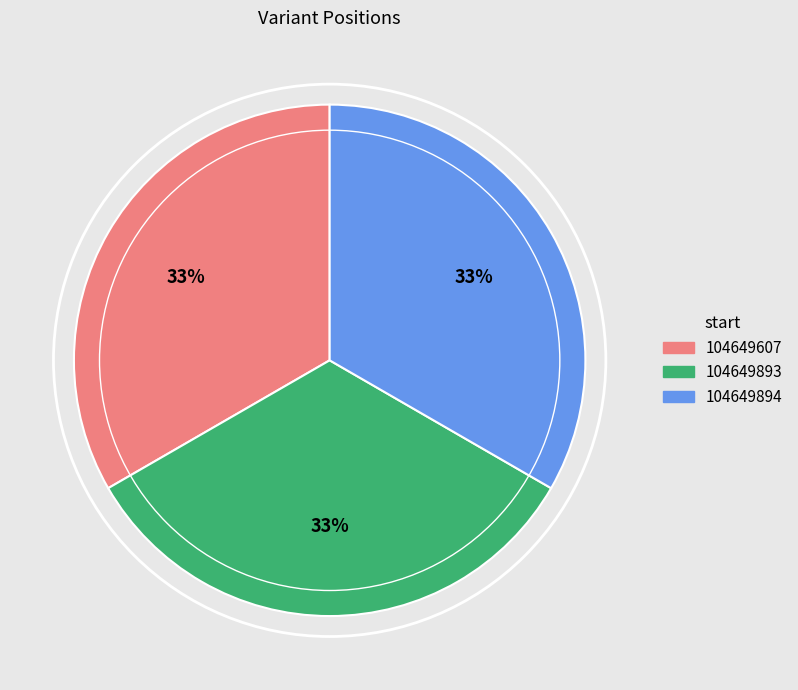

Do 104649607 and 104649893 together represent more than half of the pie?

Yes